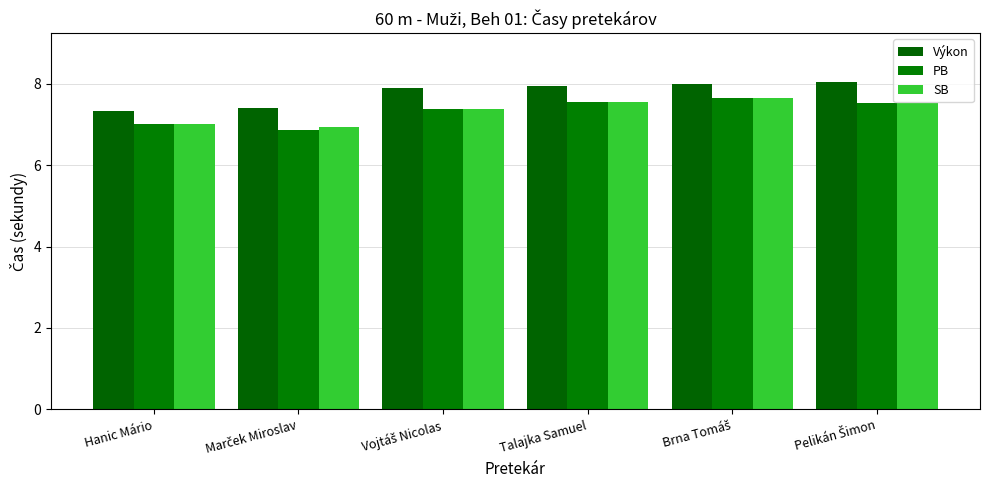

What is the label of the 2nd bar from the right?

Brna Tomáš